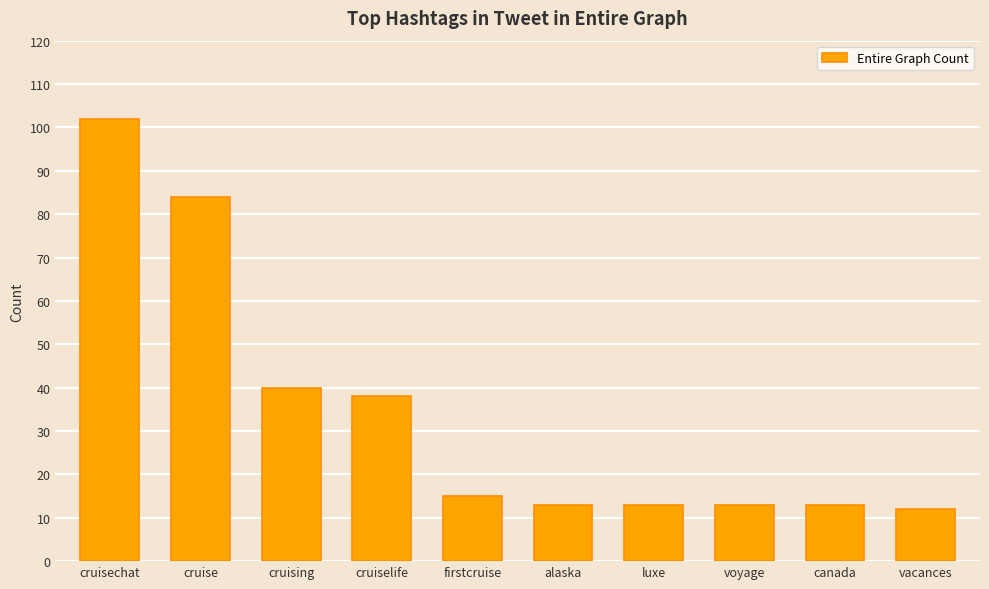

Which has a higher value, cruisechat or luxe?

cruisechat